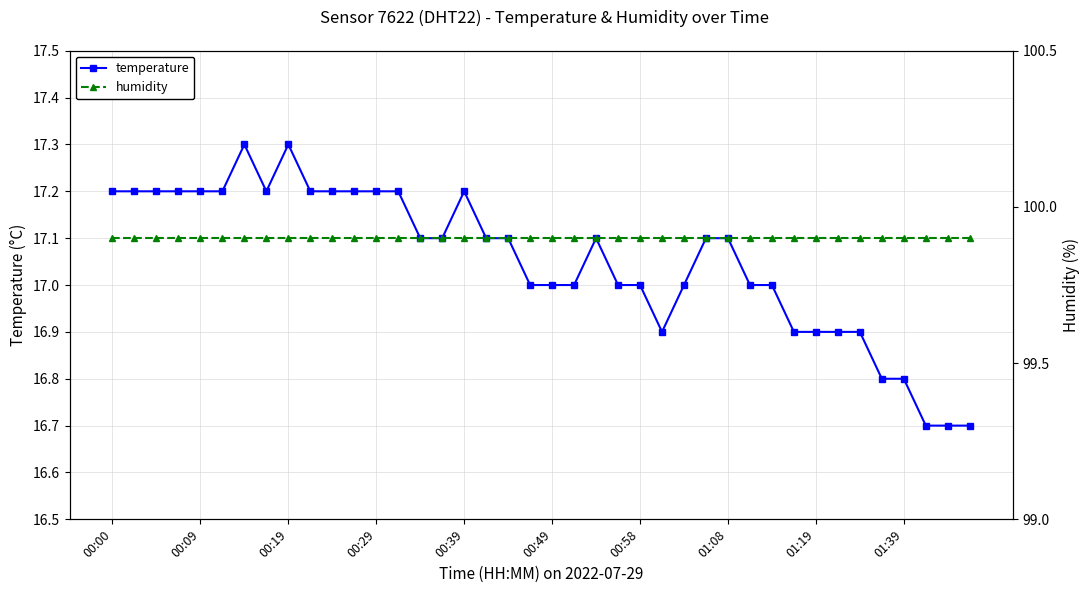

What is the value of the temperature point at the 31st from the left?

17.0